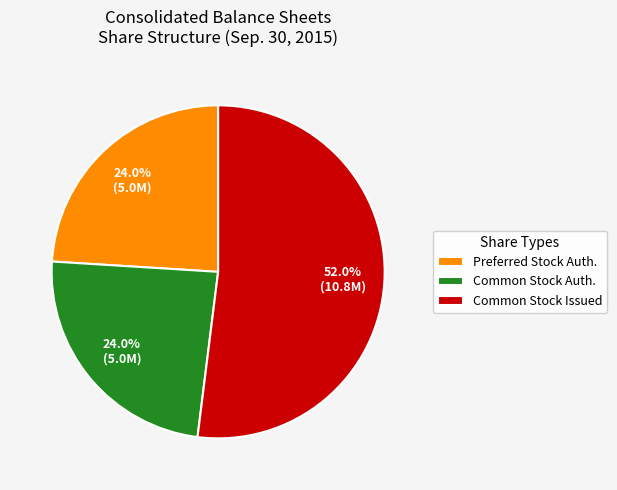

Is the sum of Preferred Stock Auth. and Common Stock Issued greater than half?

Yes